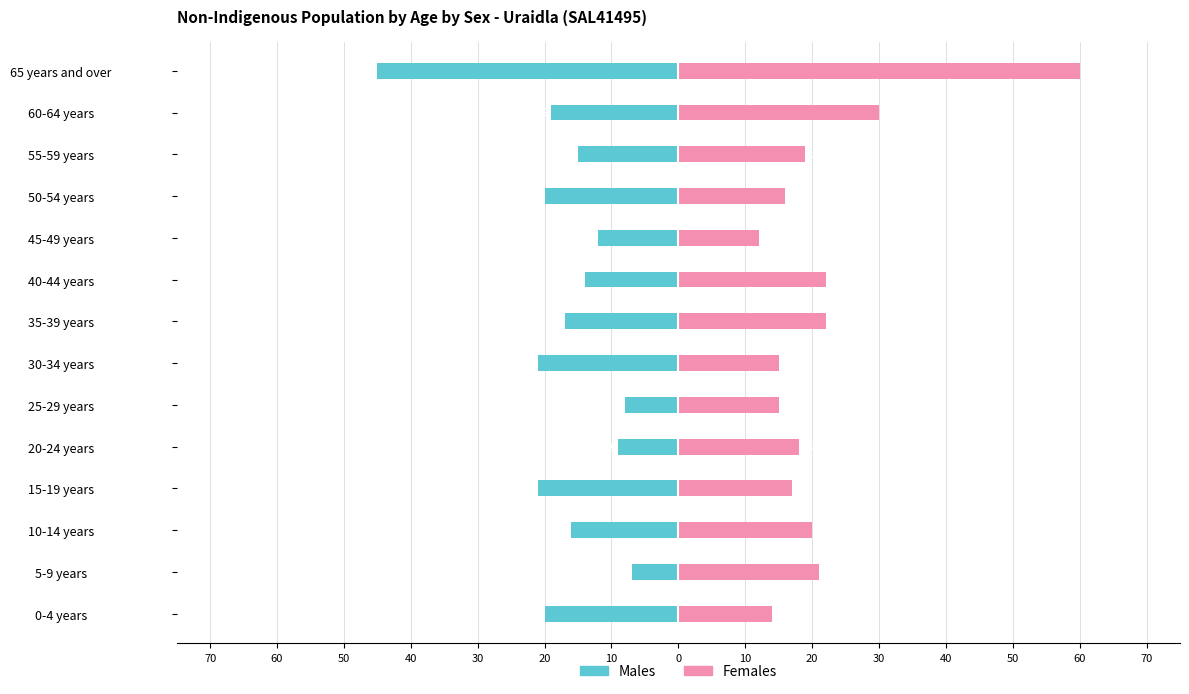

At how many categories does at least one series exceed -25?

14